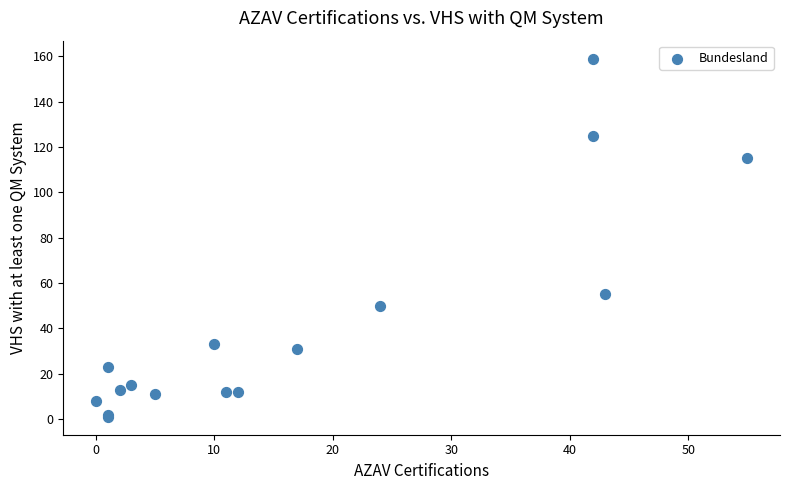

What Y value in the scatter plot is closest to 80?

55